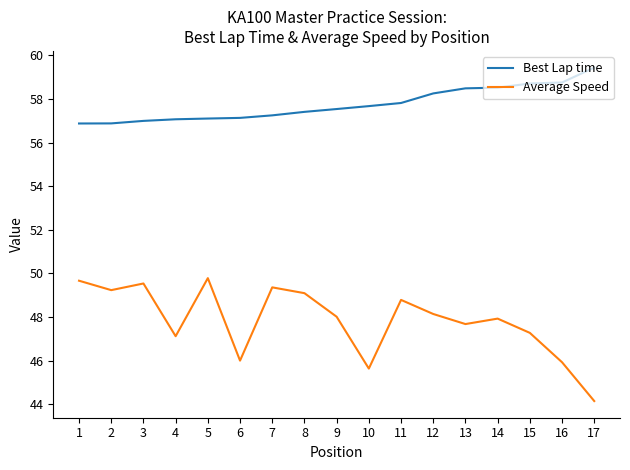

Is the value of Best Lap time at 9 greater than the value of Average Speed at 2?

Yes